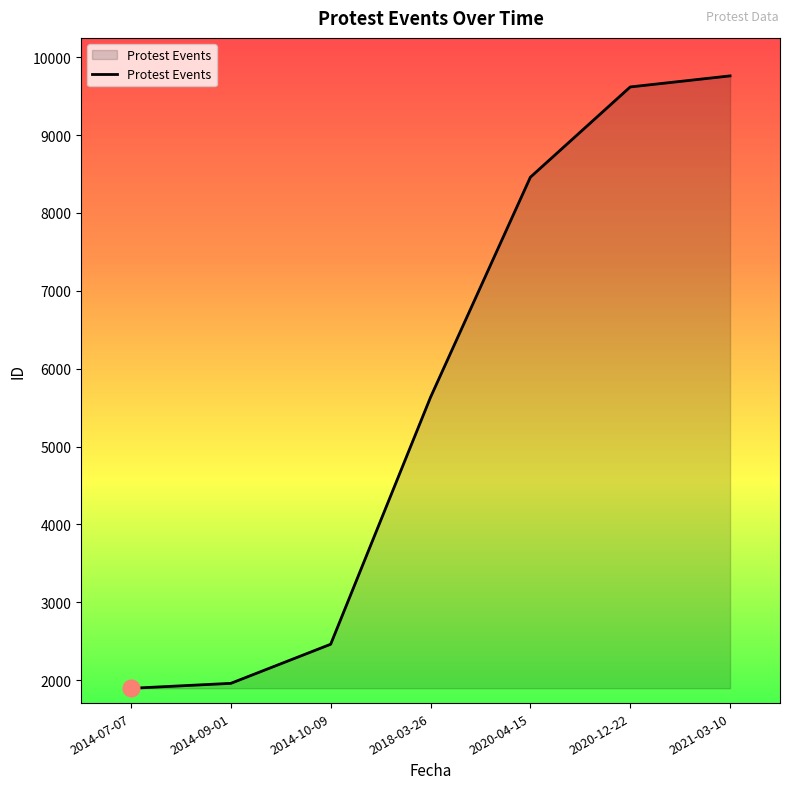

What is the greatest value displayed?

9759